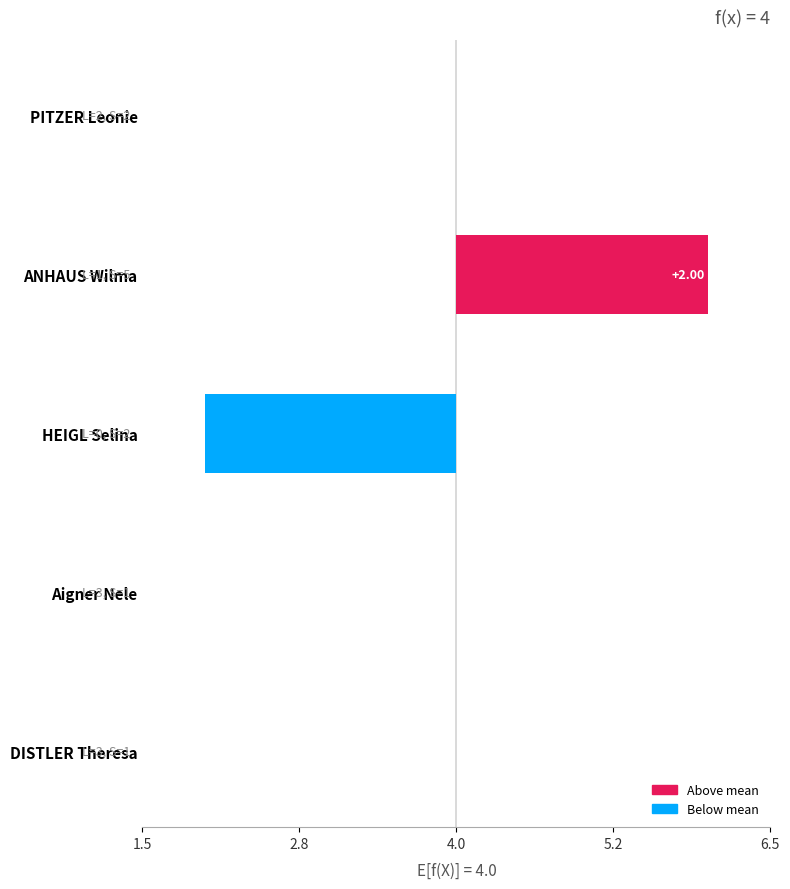

Reading left to right, list all the values displayed in this chart.

0	2	-2	0	0